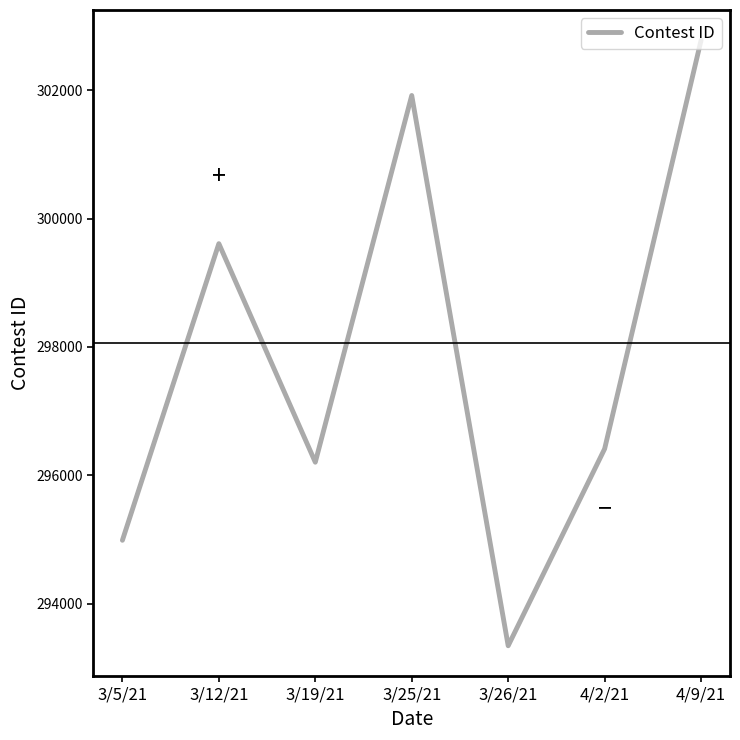

What is the change in value from 3/12/21 to 3/25/21?

+2308